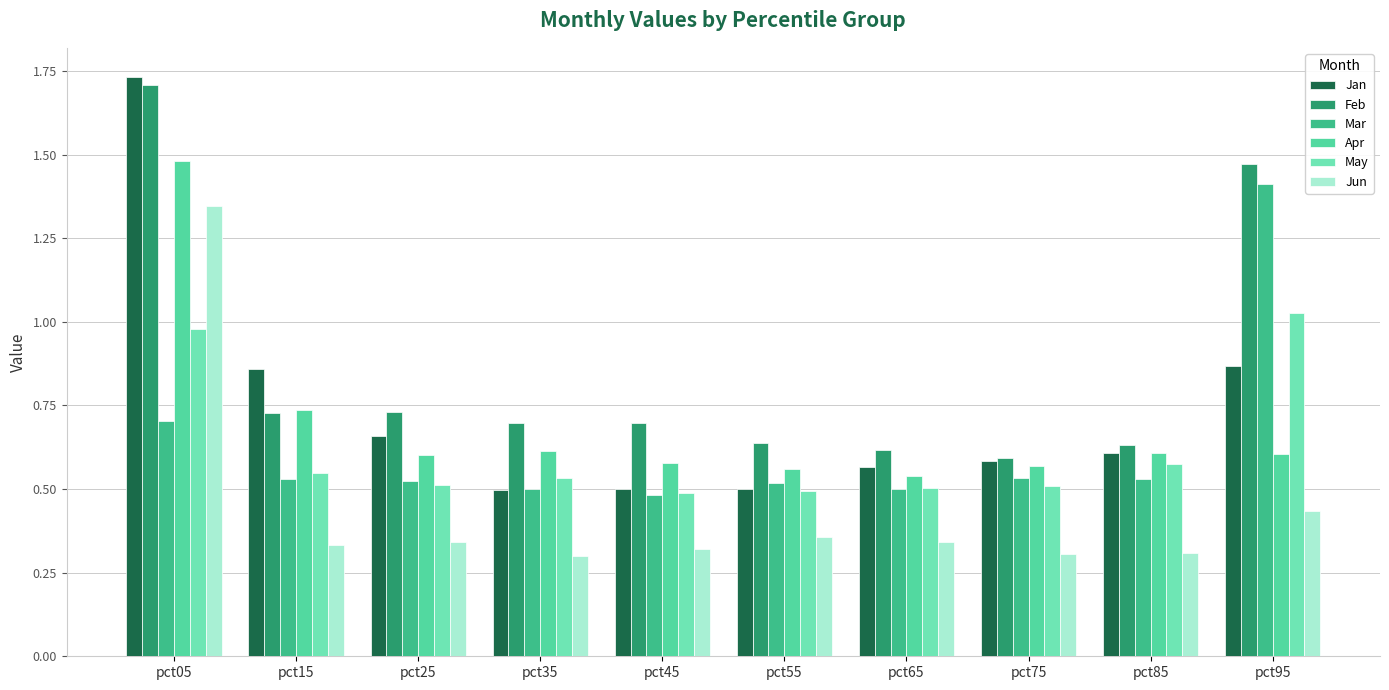

At which category is the sum across all series the highest?

pct05